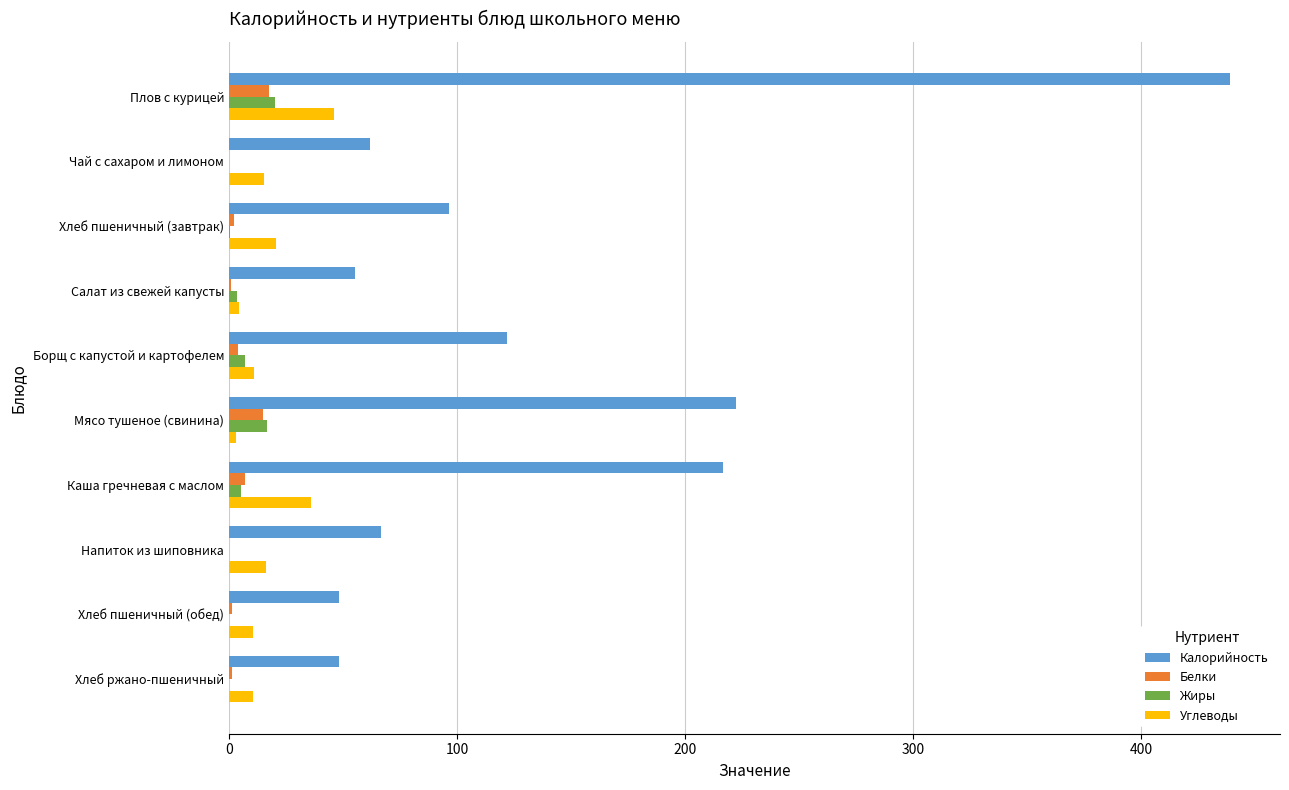

Between Хлеб пшеничный (завтрак) and Салат из свежей капусты, which series saw the biggest shift?

Калорийность